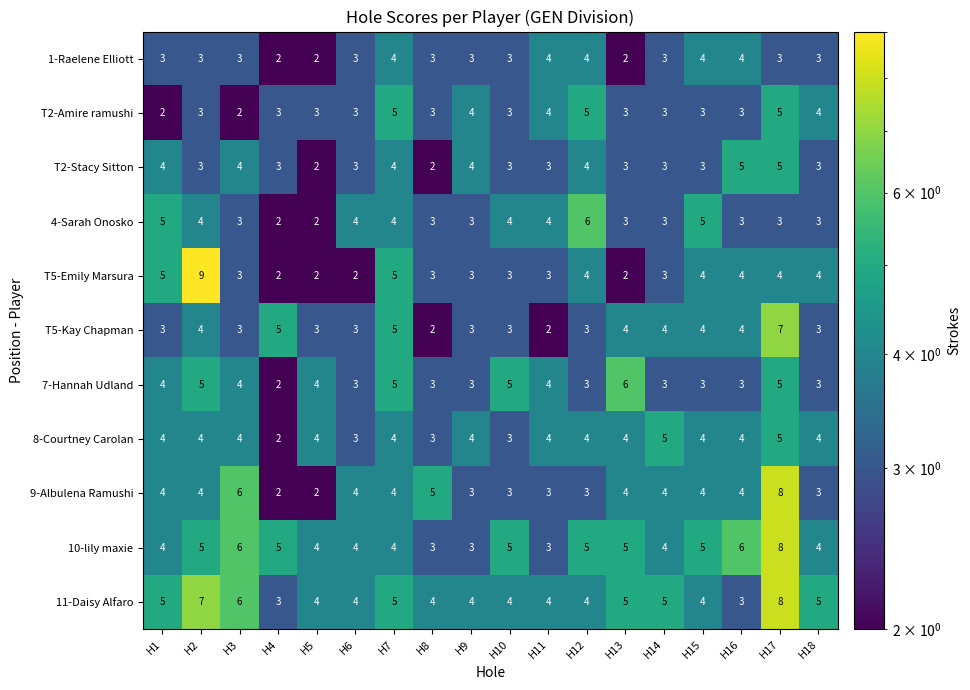

What is the spread (max minus min) of values at H3?

4